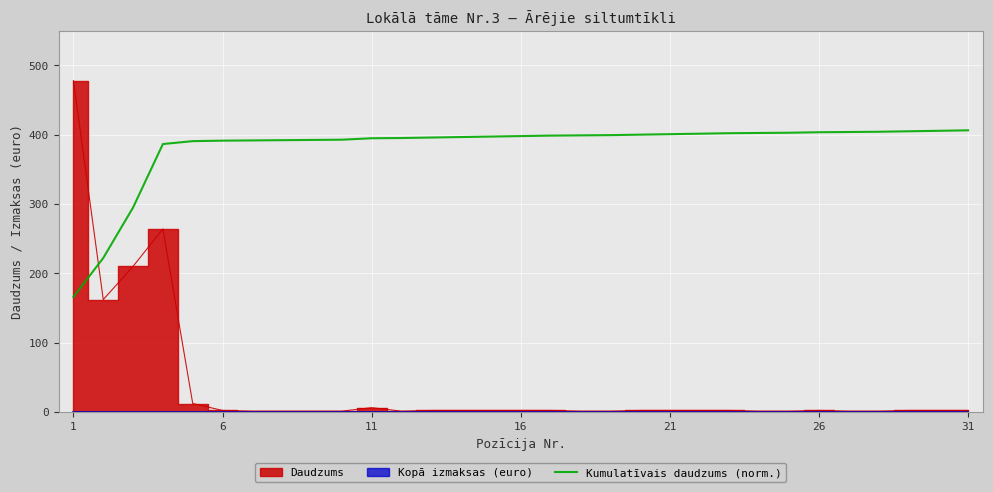

What is the sum of all values?

11833.4